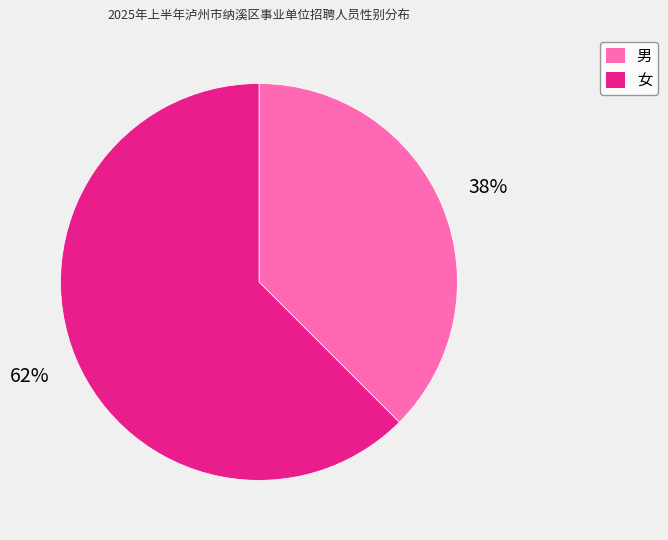

Which has a higher value, 男 or 女?

女